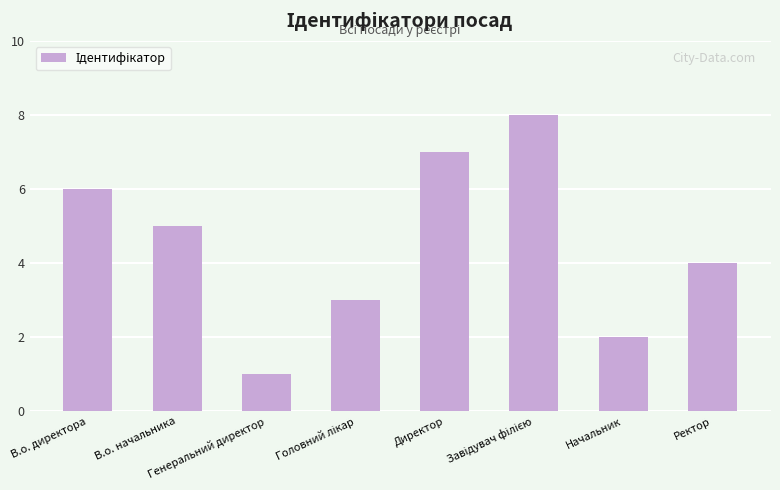

How many data points are less than 5?

4